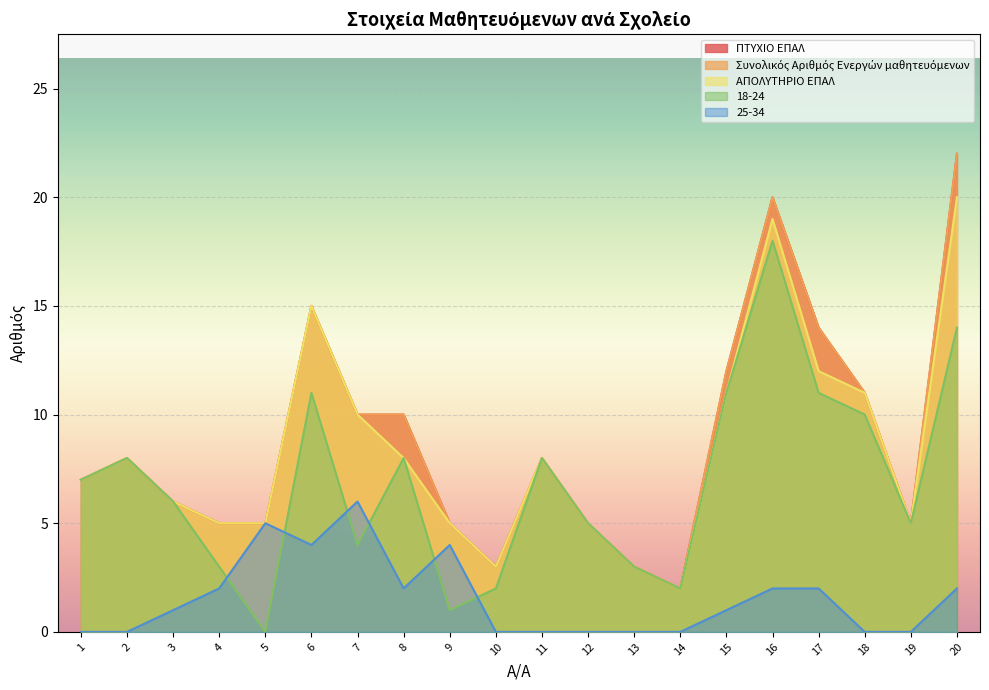

Which series changed the most between 1 and 19?

ΠΤΥΧΙΟ ΕΠΑΛ